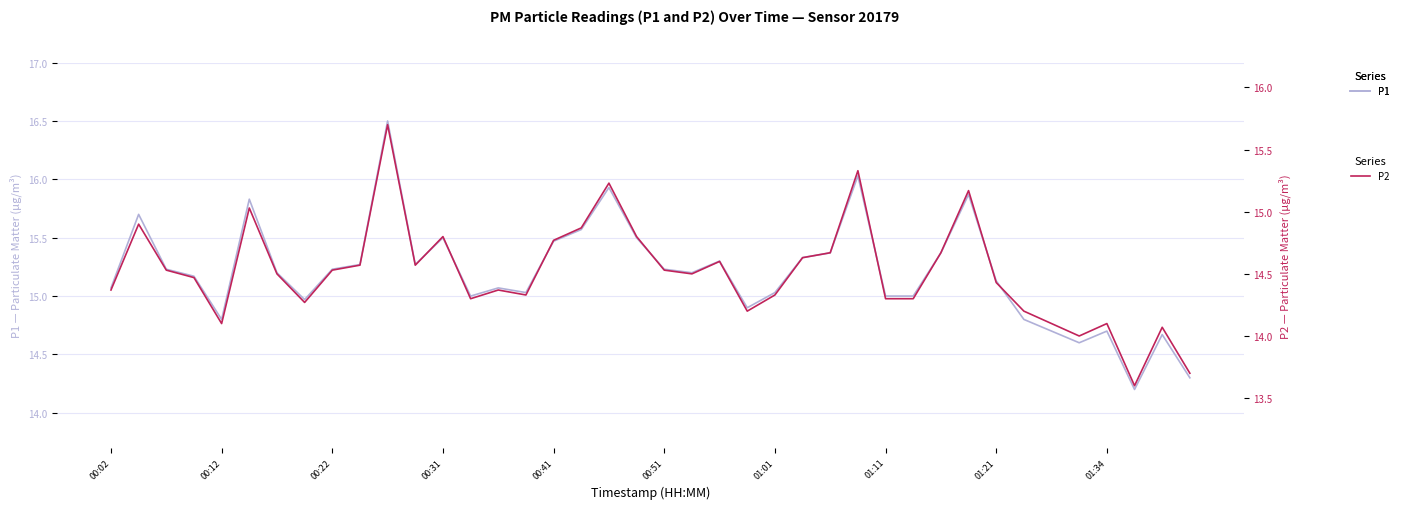

The value of P1 at 01:11 is 21.5. True or false?

False